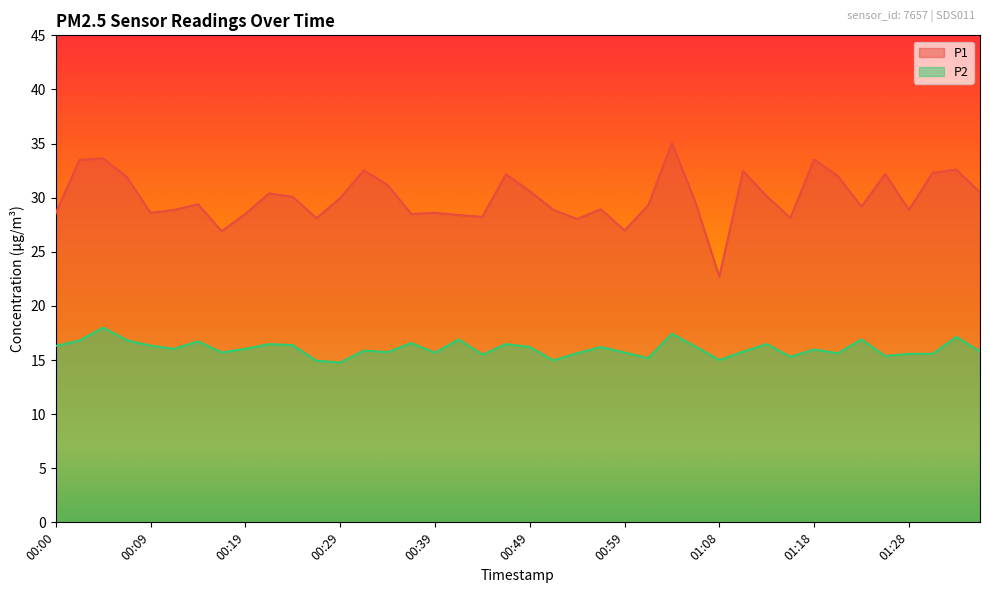

What are all the series names shown in the legend?

P1, P2